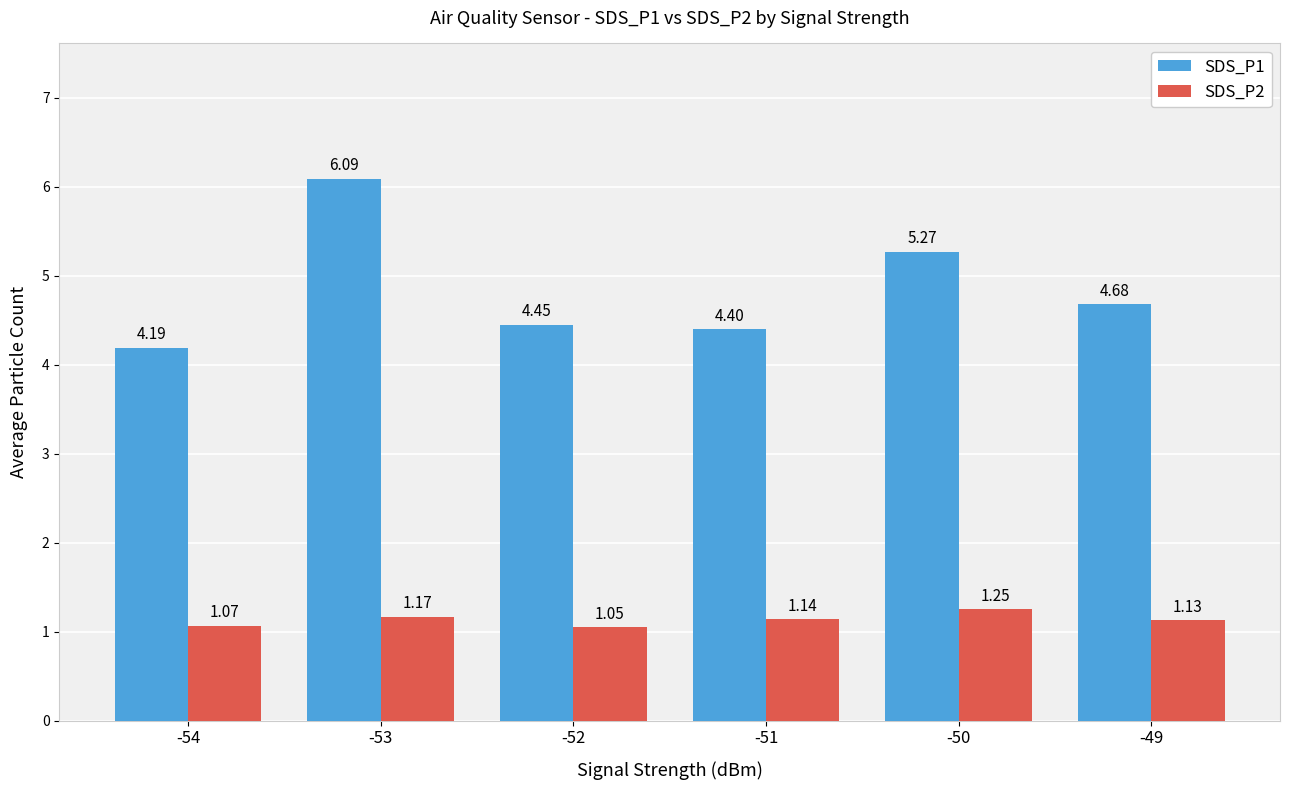

At which category does the chart reach its peak across all series?

-53